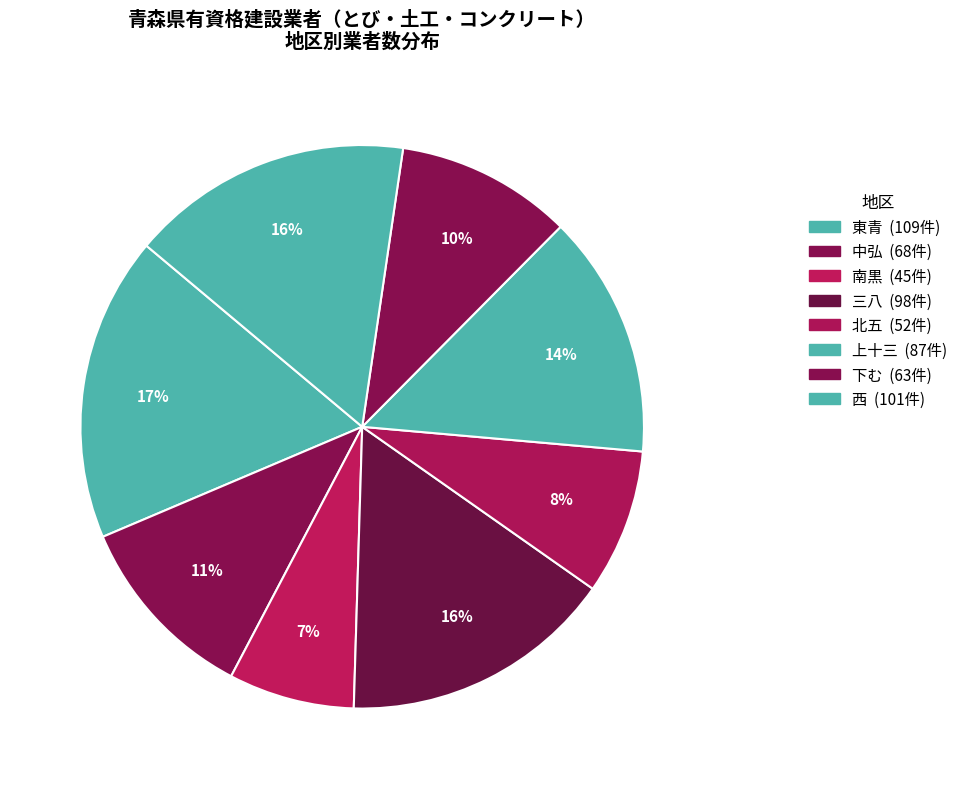

What is the change in value from 三八 to 西?

+3